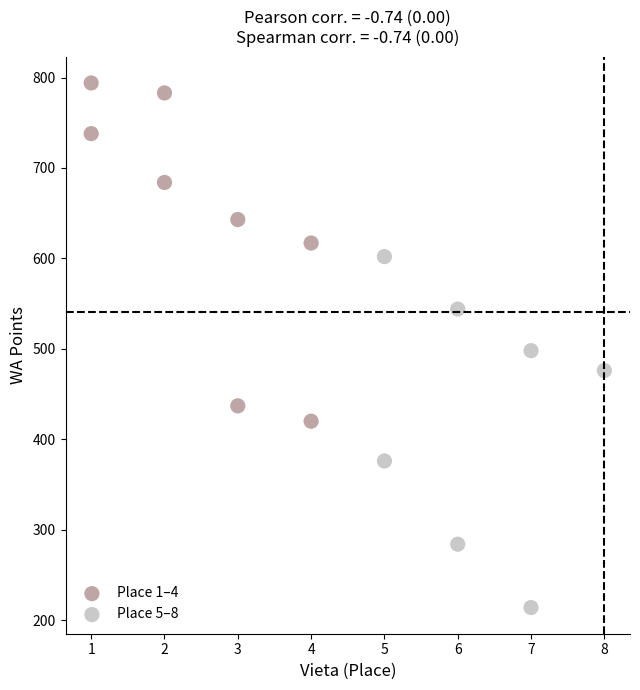

Which series contains the lowest Y value?

Place 5–8